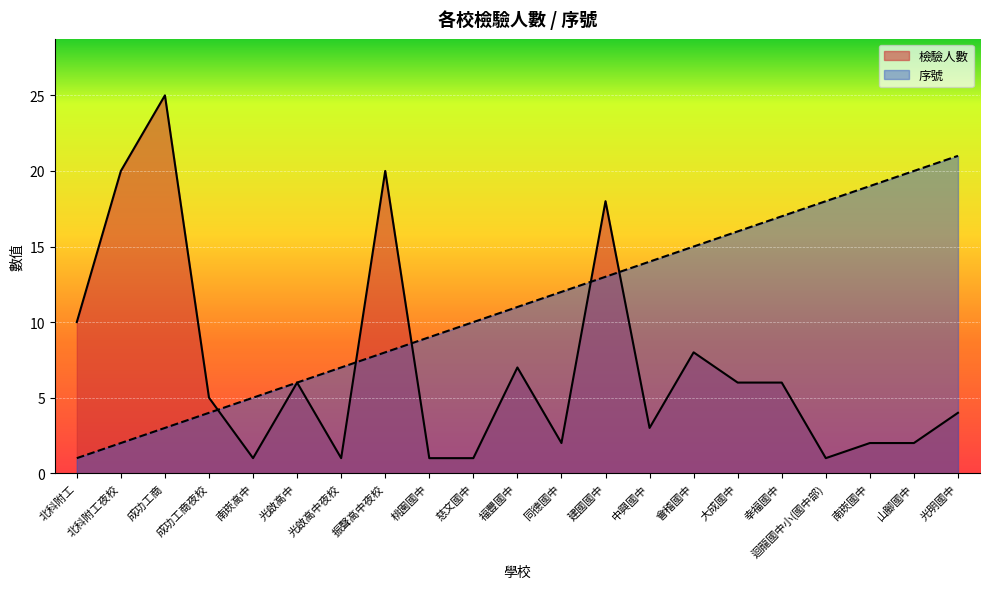

Does the chart display data point markers on the line(s)?

No